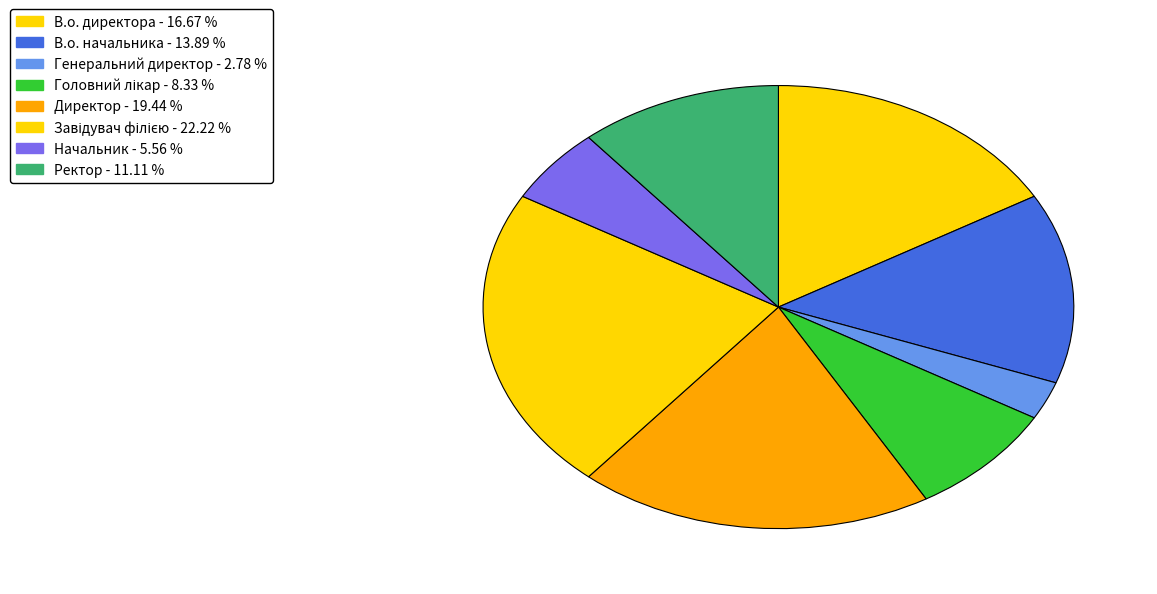

Rank the categories by value from lowest to highest.

Генеральний директор, Начальник, Головний лікар, Ректор, В.о. начальника, В.о. директора, Директор, Завідувач філією